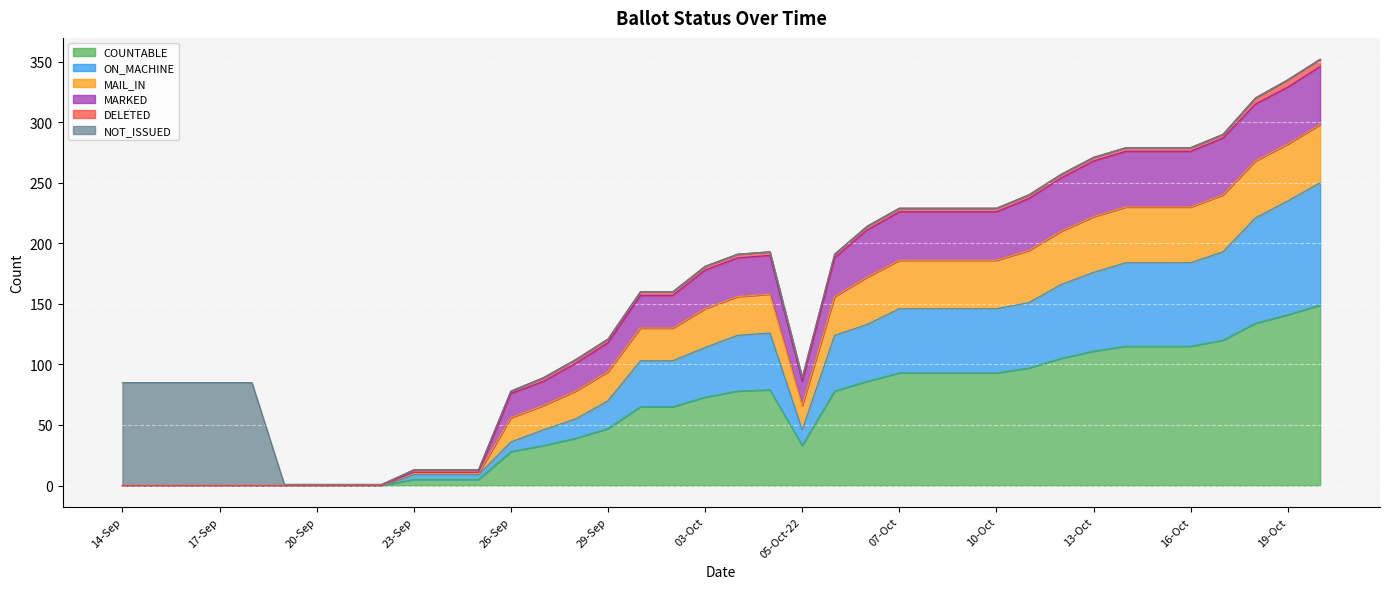

What is the difference between the COUNTABLE values at 25-Sep and 03-Oct?

68